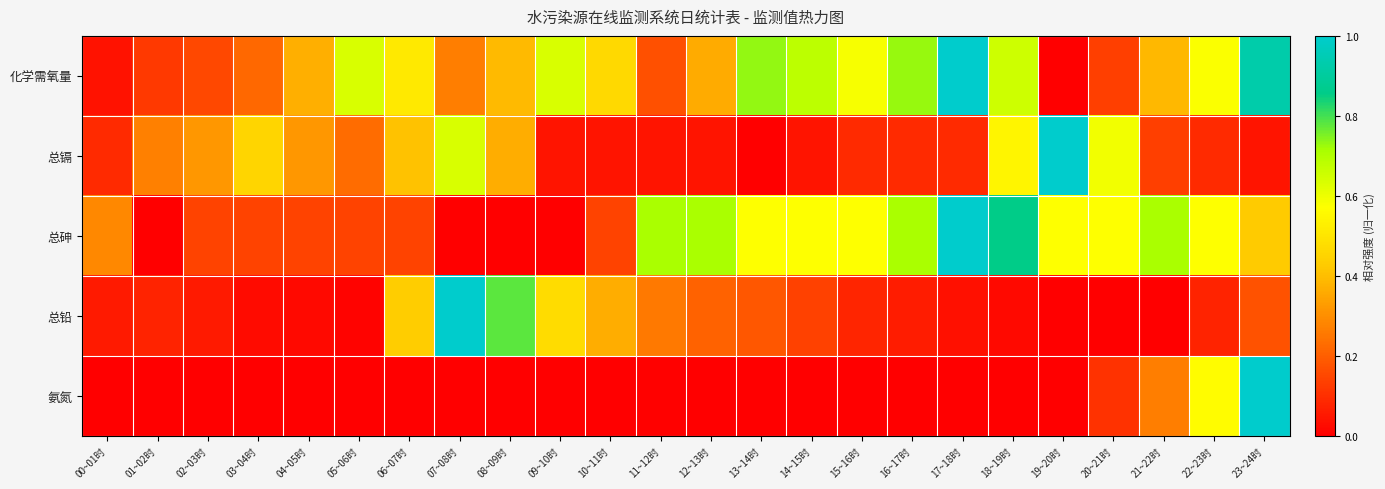

Between 21~22时 and 19~20时, which is larger?

21~22时